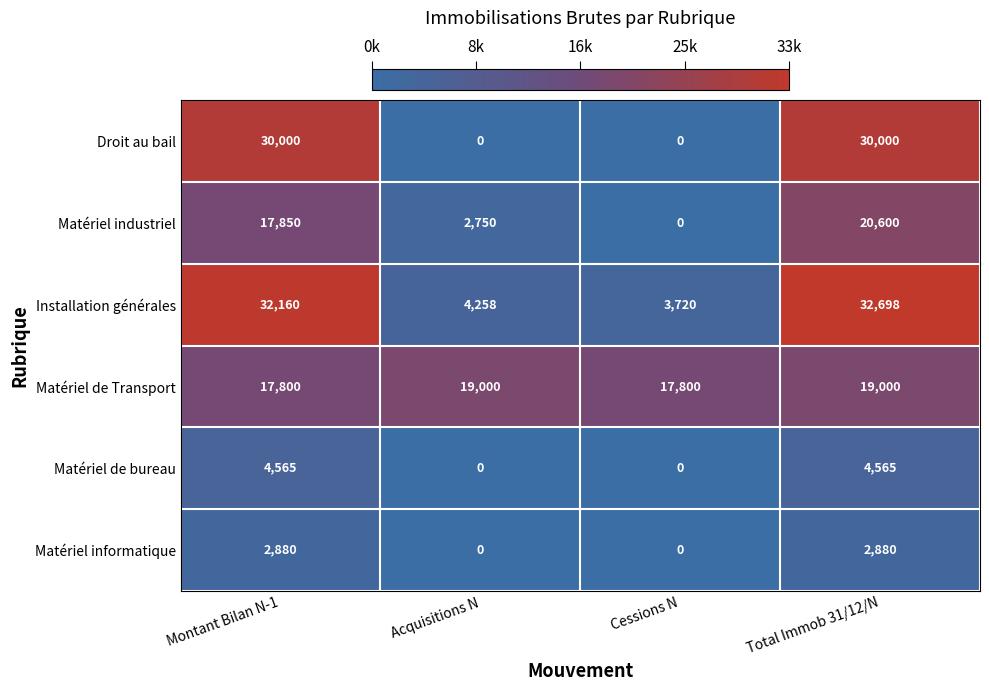

What is the highest value of the Matériel industriel series?

20600